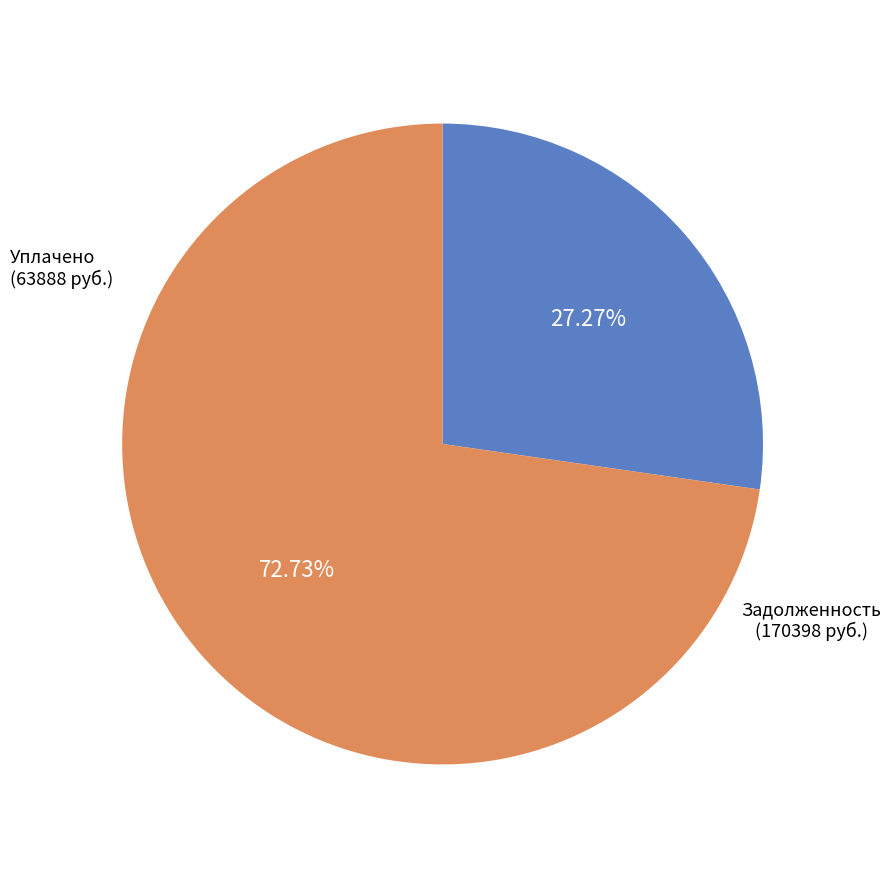

Does Уплачено represent more than half of the total?

No